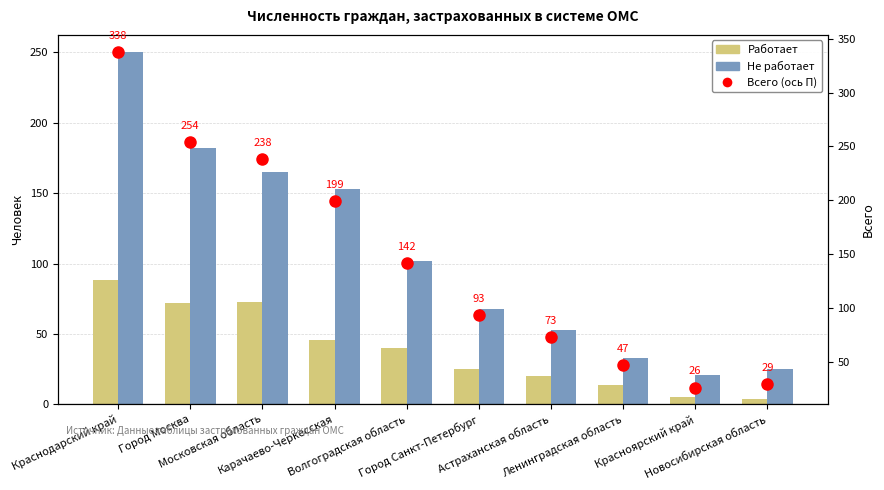

Which has a higher value, Карачаево-Черкесская or Ленинградская область?

Карачаево-Черкесская